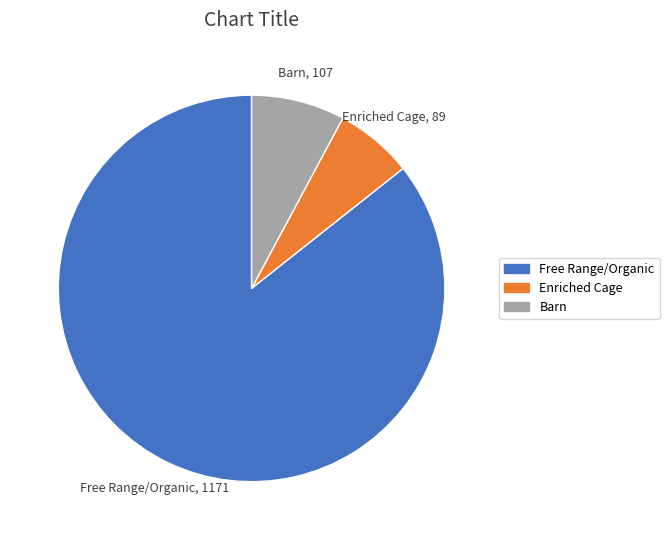

Rank the categories by value from highest to lowest.

Free Range/Organic, Barn, Enriched Cage